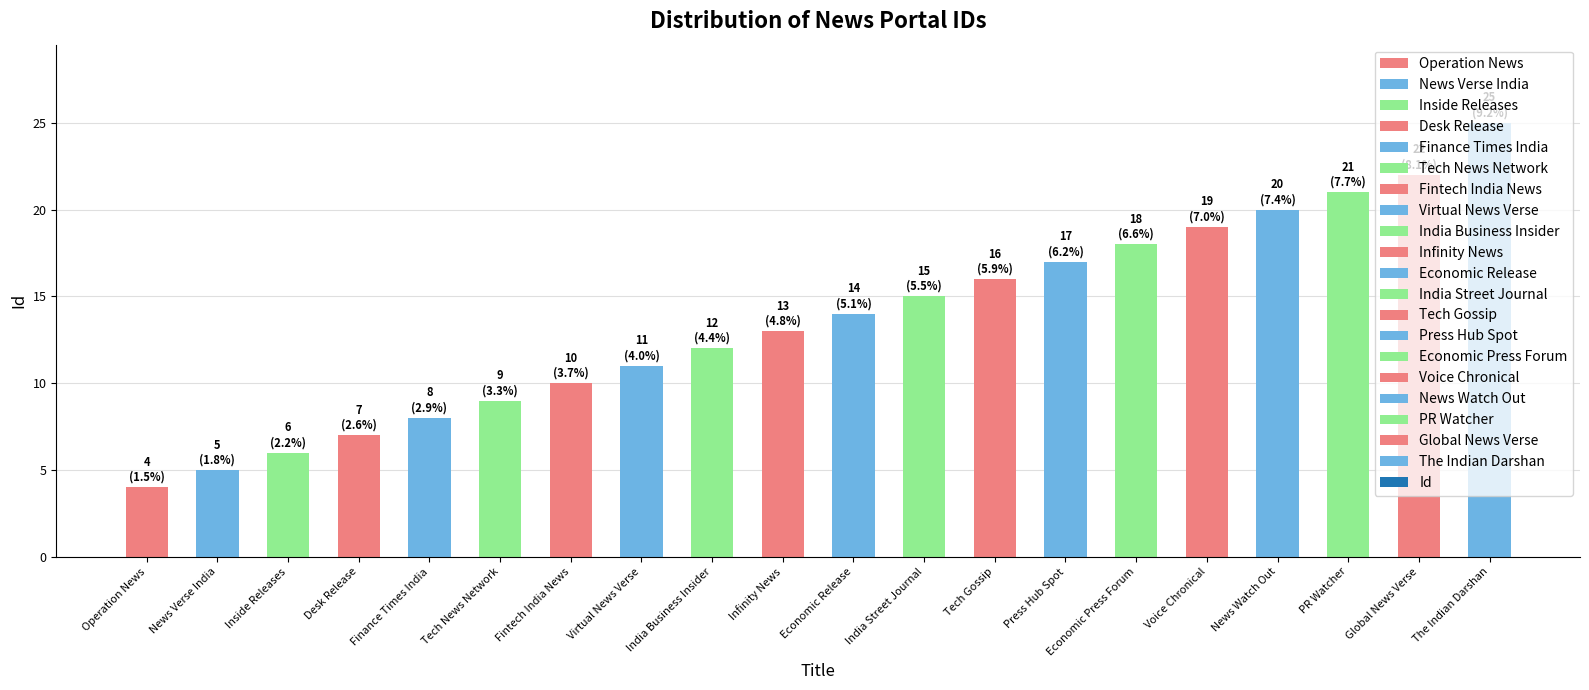

How many values are below 14?

10